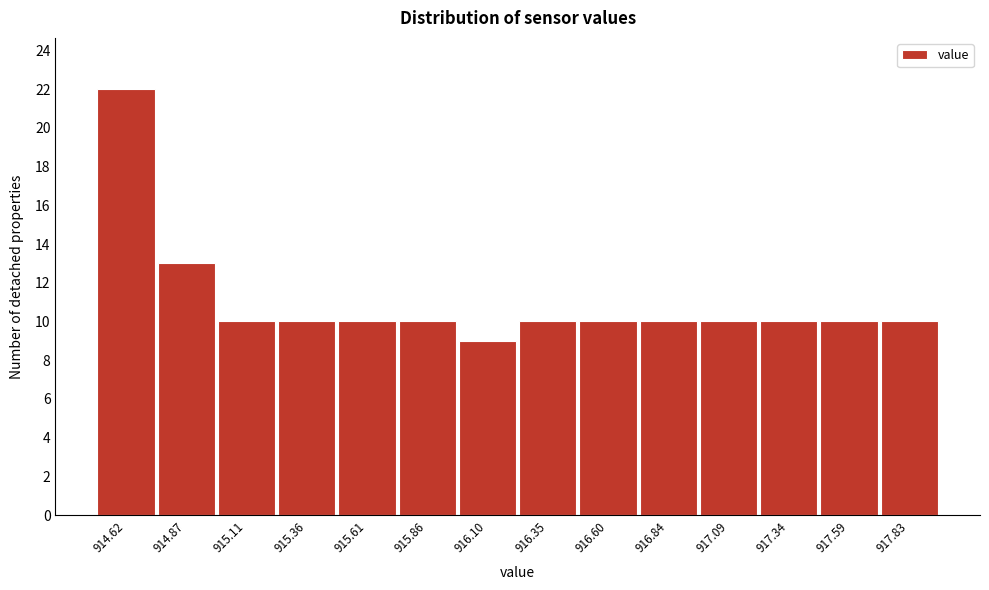

Reading left to right, list all the values displayed in this chart.

22	13	10	10	10	10	9	10	10	10	10	10	10	10